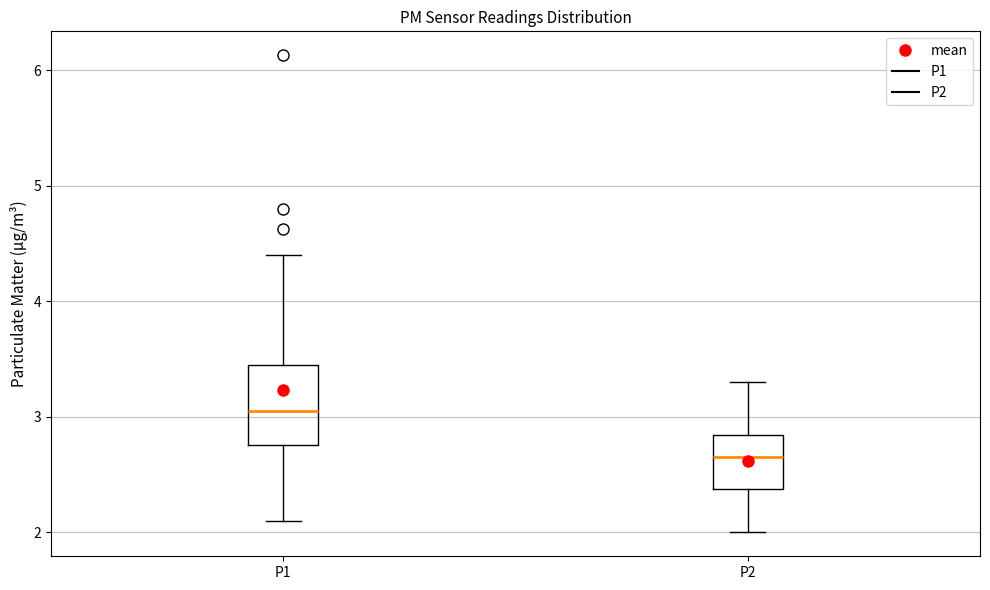

Comparing the boxes themselves (not the whiskers), which one is the tallest?

P1